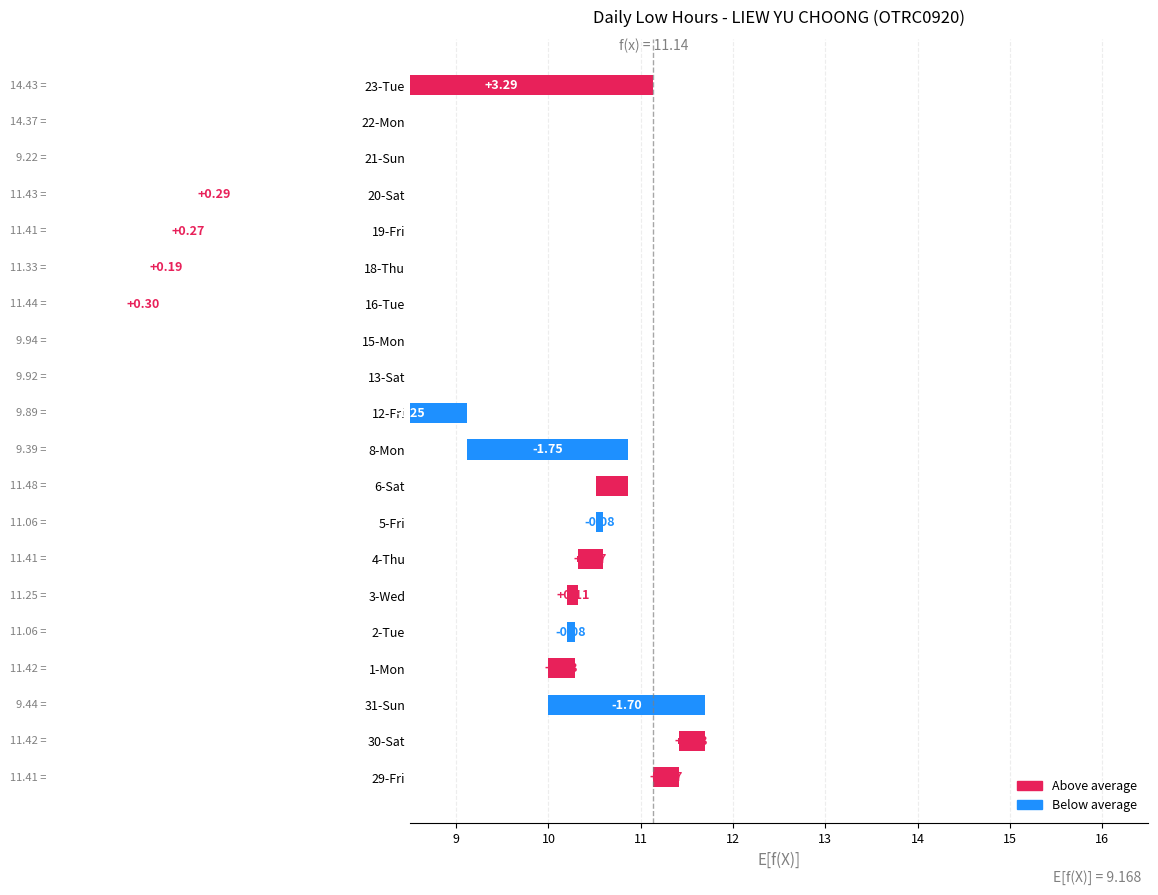

What is the average value?

0.9